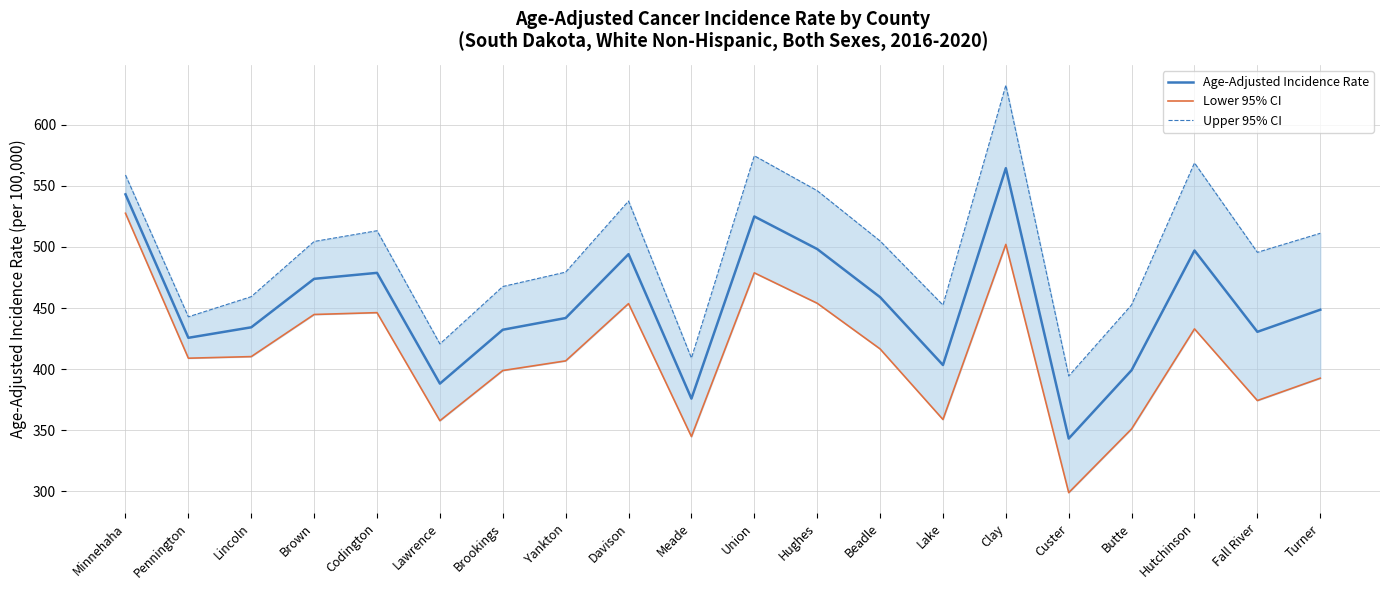

What is the difference between the maximum and minimum values in the Lower 95% CI series?

228.8